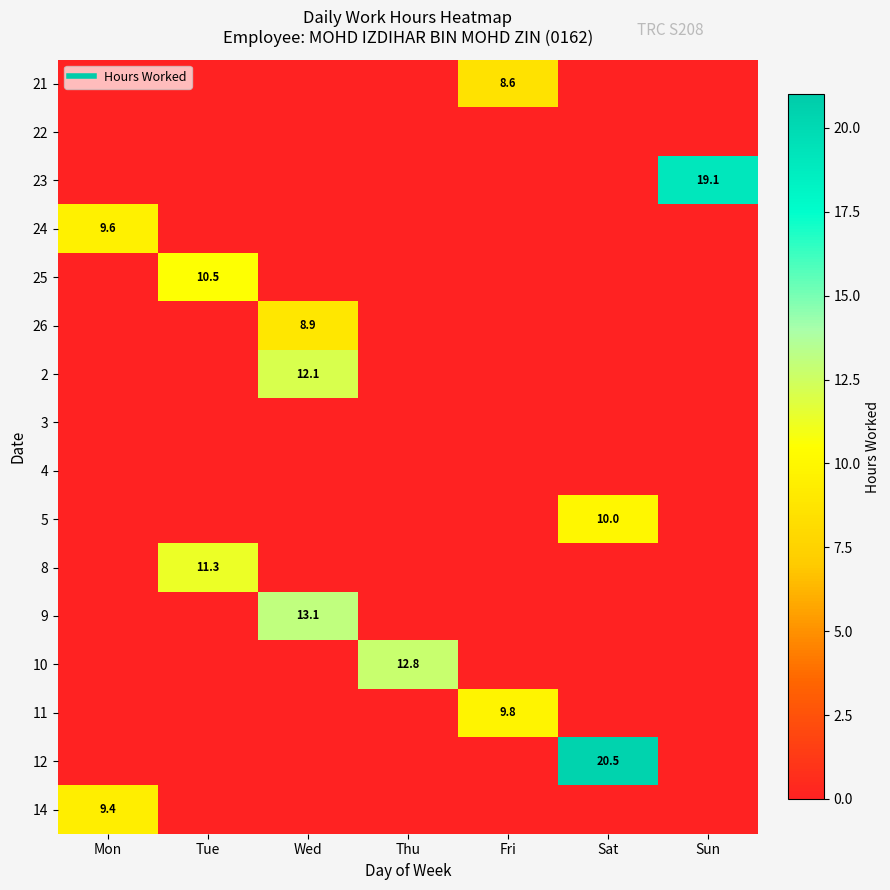

What is the spread (max minus min) of values at Mon?

9.6